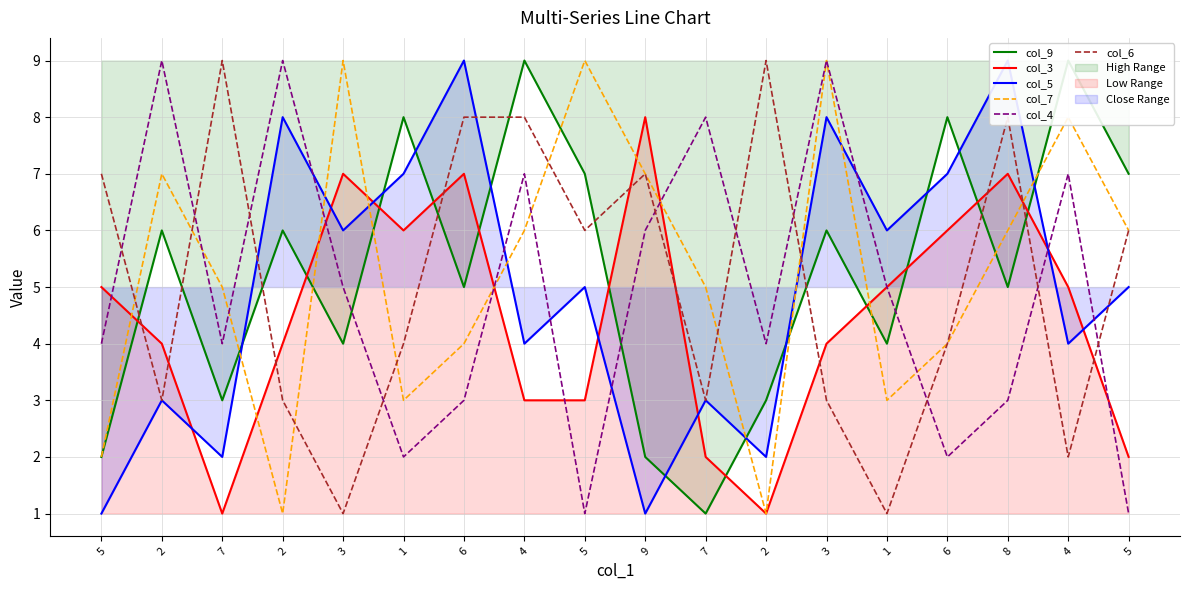

What are all the series names shown in the legend?

col_9, col_3, col_5, col_7, col_4, col_6